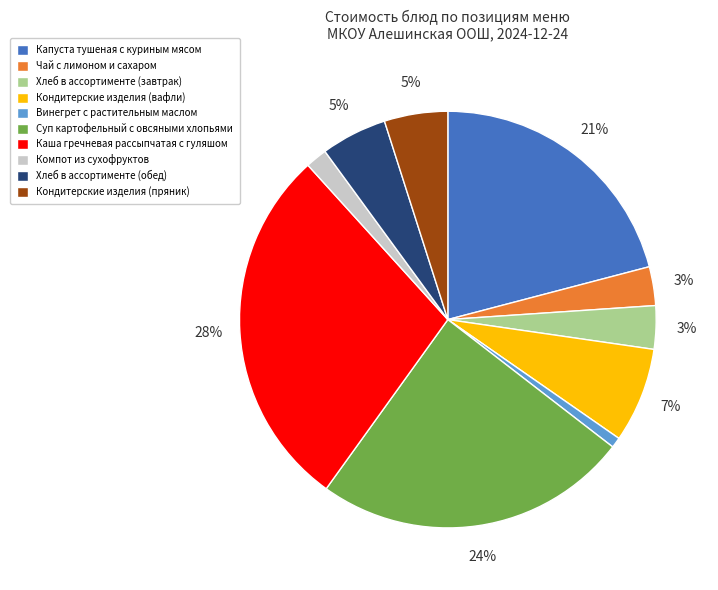

What is the smallest slice in the pie chart?

Винегрет с растительным маслом